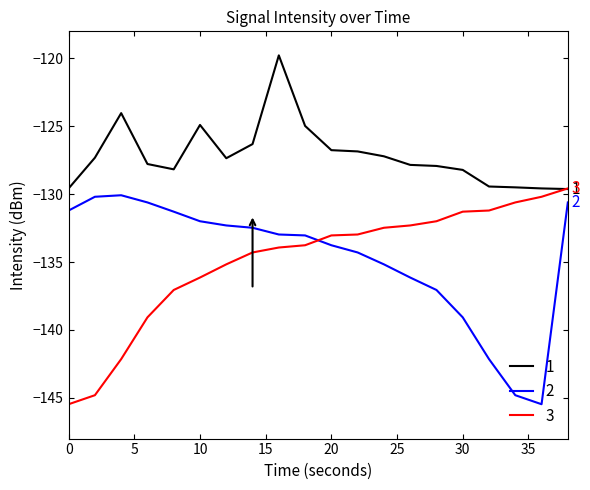

Which series has the largest total across all categories?

1